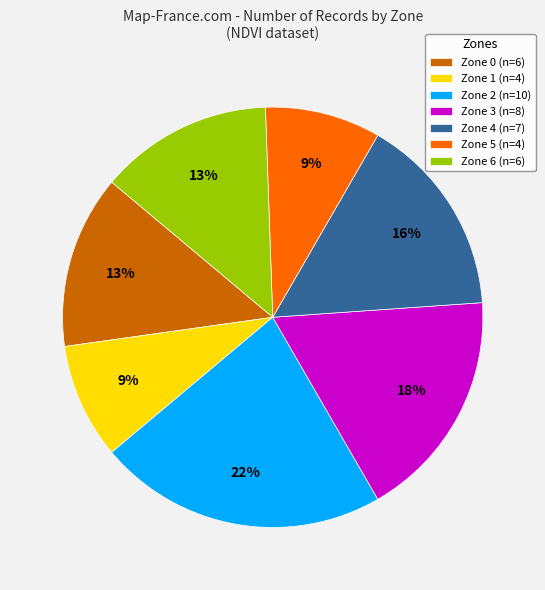

Is the sum of Zone 5 (n=4) and Zone 1 (n=4) greater than half?

No